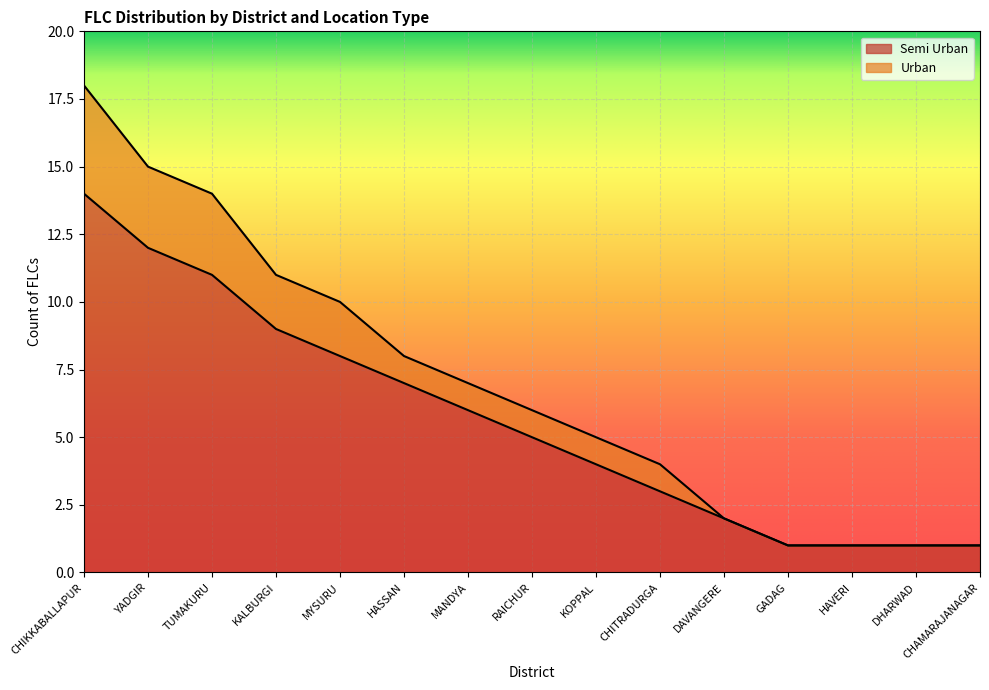

At how many categories does at least one series exceed 10?

4